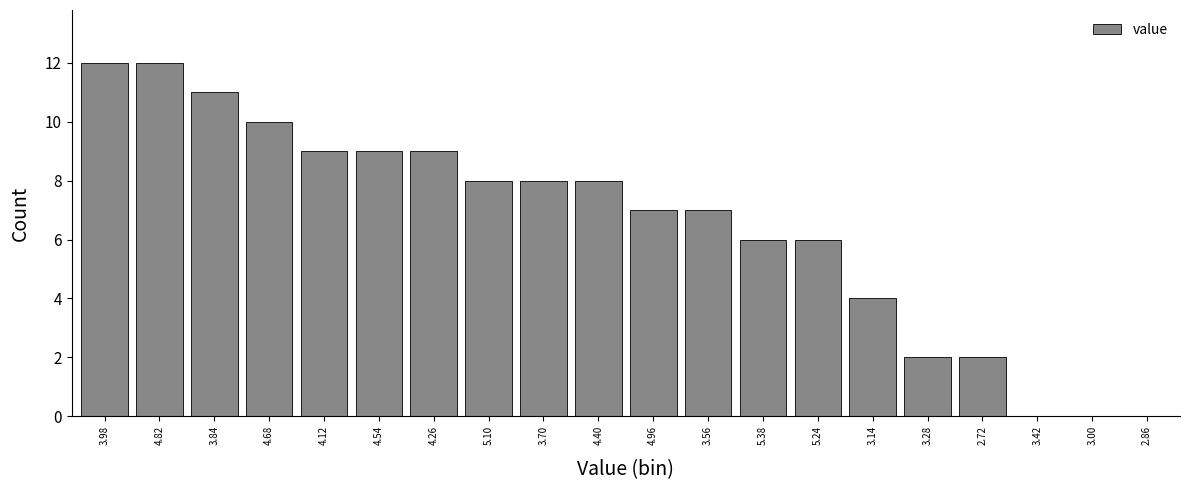

Reading left to right, transcribe all the data shown in this chart.

3.98=12	4.82=12	3.84=11	4.68=10	4.12=9	4.54=9	4.26=9	5.10=8	3.70=8	4.40=8	4.96=7	3.56=7	5.38=6	5.24=6	3.14=4	3.28=2	2.72=2	3.42=0	3.00=0	2.86=0